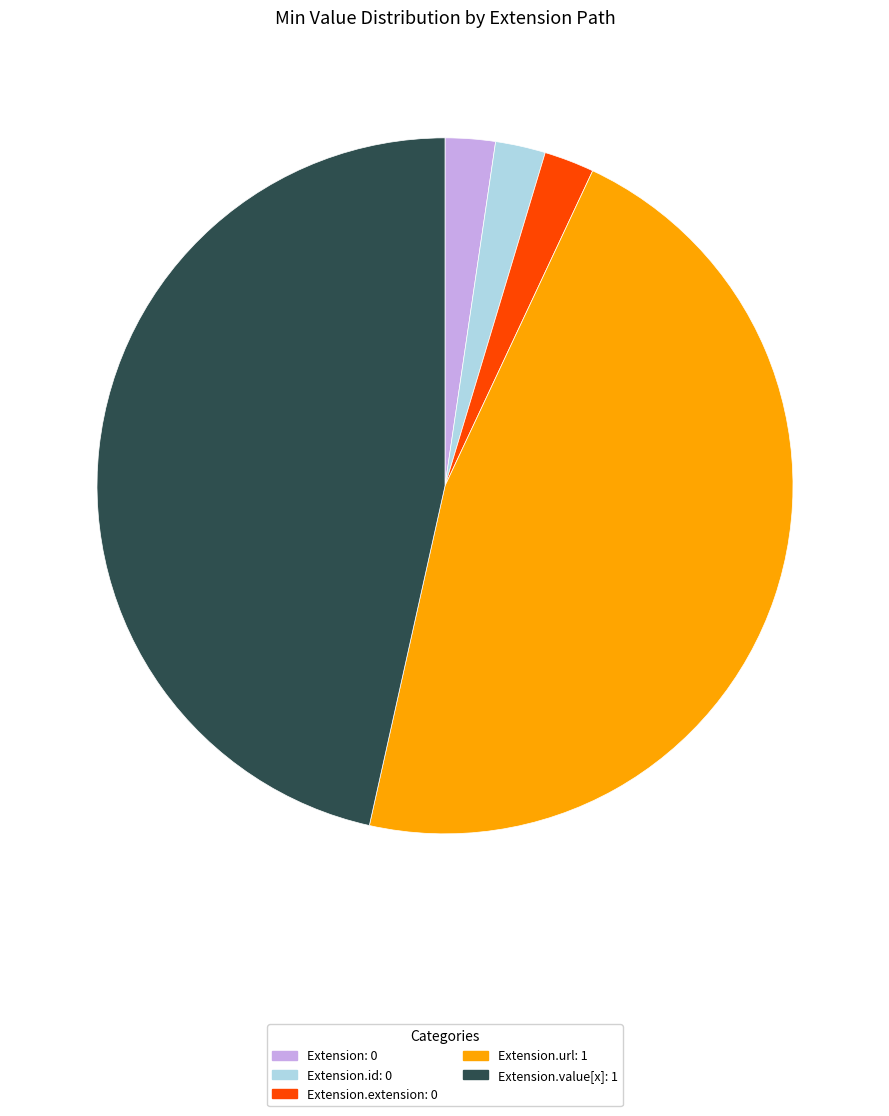

Is there any slice that represents more than half of the pie?

No